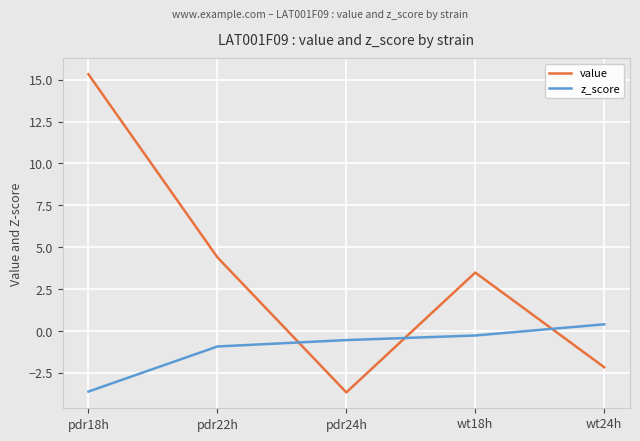

Rank the categories by z_score value from highest to lowest.

wt24h, wt18h, pdr24h, pdr22h, pdr18h